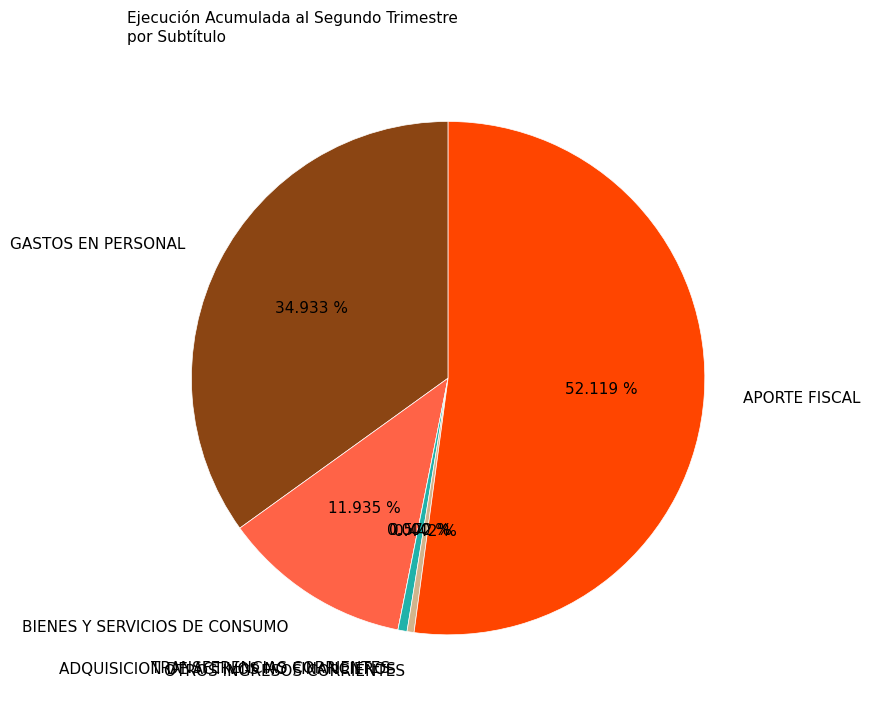

Is there a majority slice in this chart?

Yes